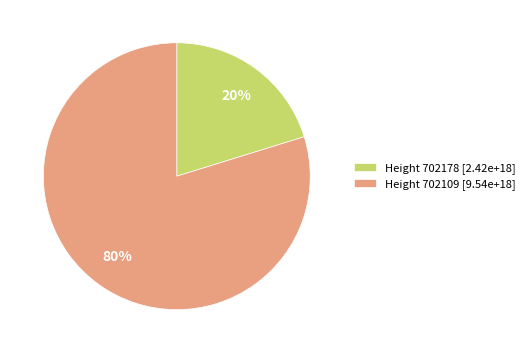

True or false: Height 702109 [9.54e+18] accounts for 80% of the total.

True